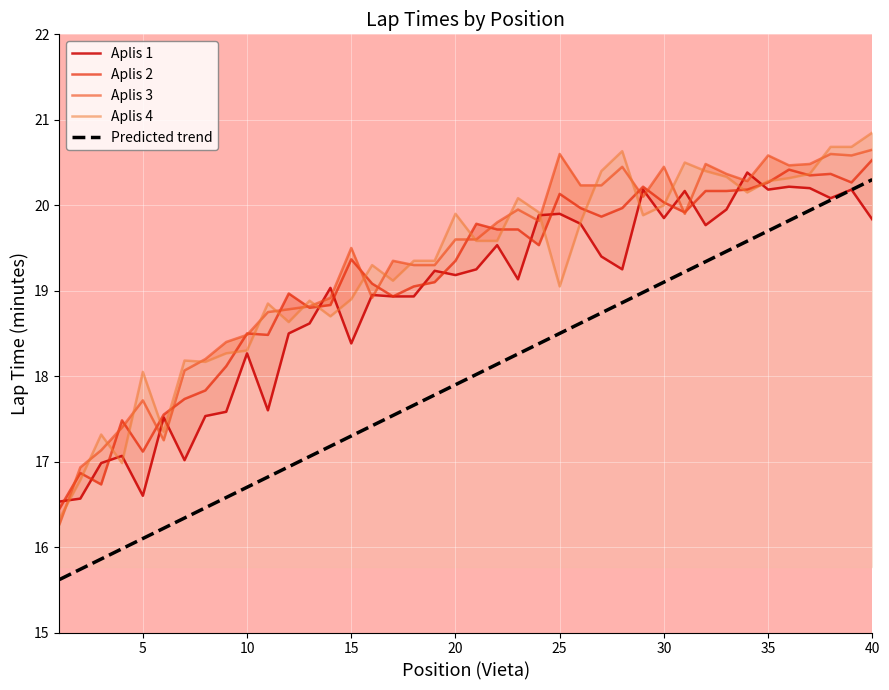

True or false: Predicted trend has a value of 19.7 at 35.

True